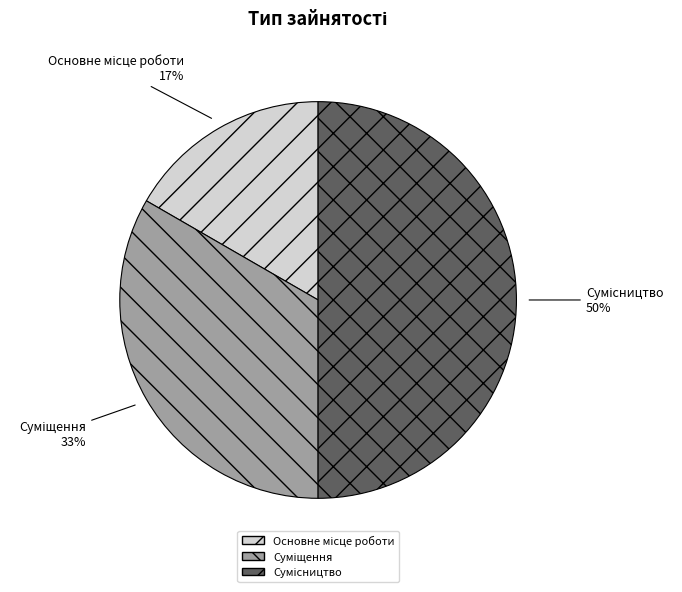

To the nearest percent, what is the average slice percentage?

33%